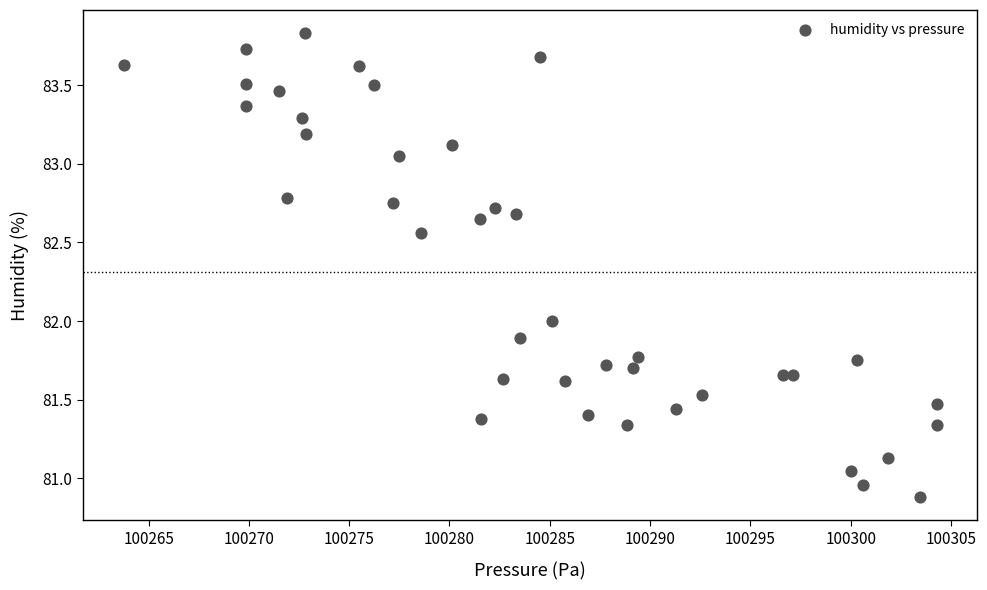

What is the range of X values (max minus min)?

40.5